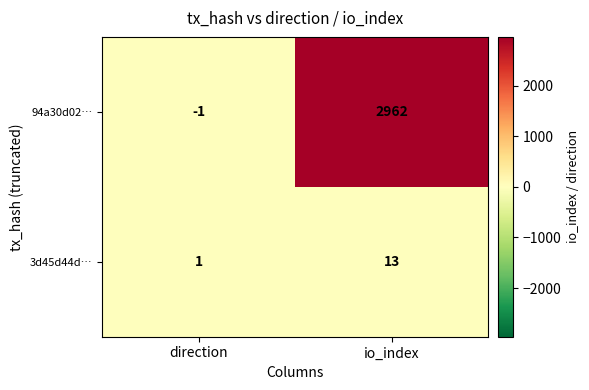

At which label is 3d45d44d… closest to 7?

direction